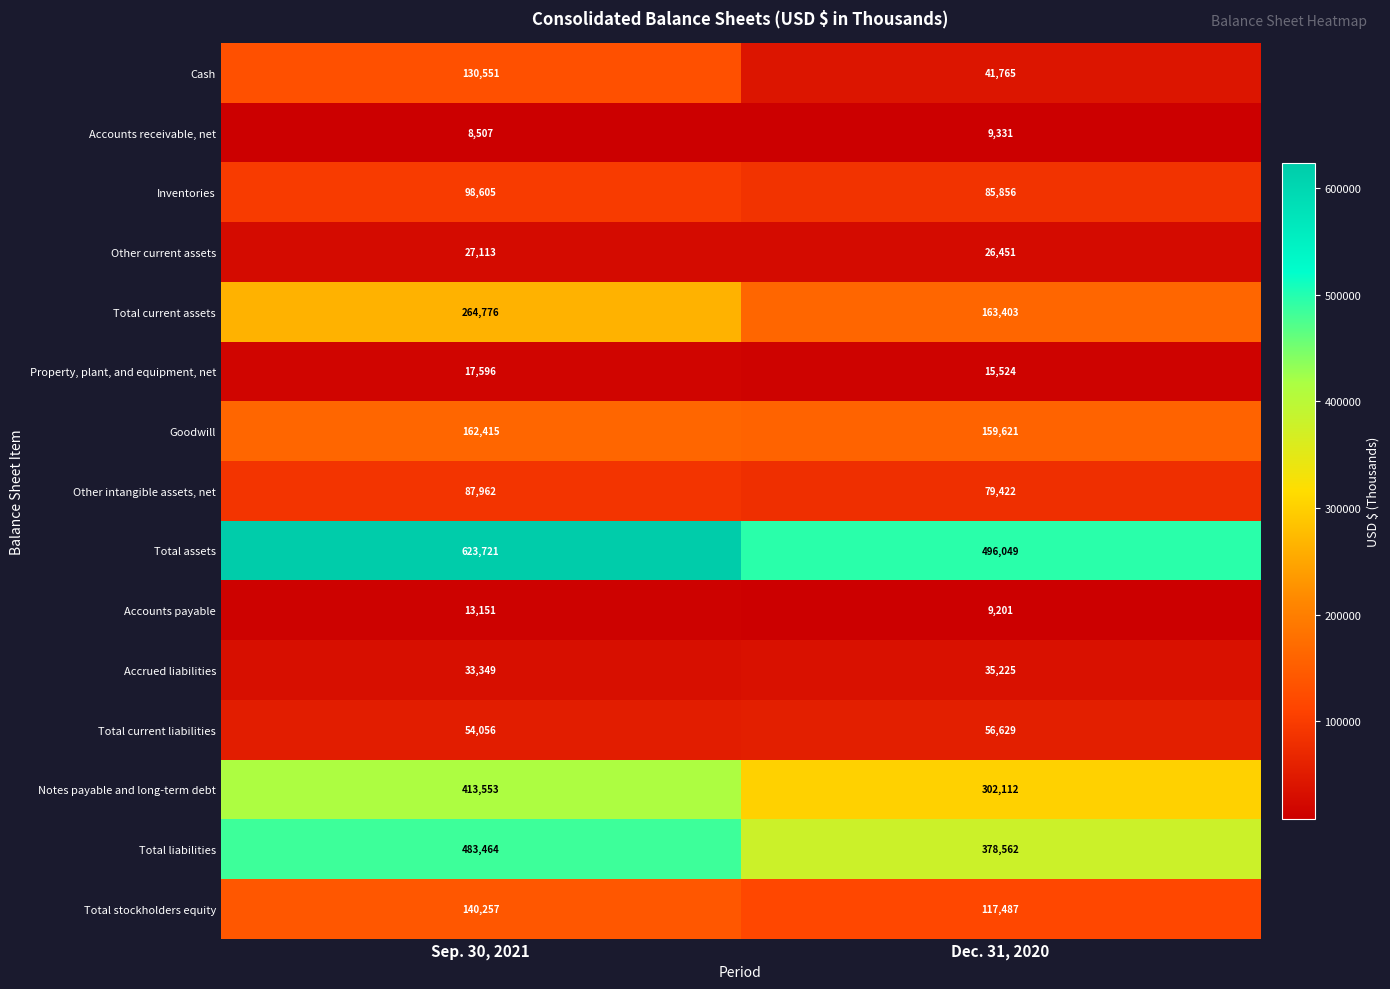

Reading left to right, list all the values displayed in this chart.

Cash: 130551	41765
Accounts receivable, net: 8507	9331
Inventories: 98605	85856
Other current assets: 27113	26451
Total current assets: 264776	163403
Property, plant, and equipment, net: 17596	15524
Goodwill: 162415	159621
Other intangible assets, net: 87962	79422
Total assets: 623721	496049
Accounts payable: 13151	9201
Accrued liabilities: 33349	35225
Total current liabilities: 54056	56629
Notes payable and long-term debt: 413553	302112
Total liabilities: 483464	378562
Total stockholders equity: 140257	117487